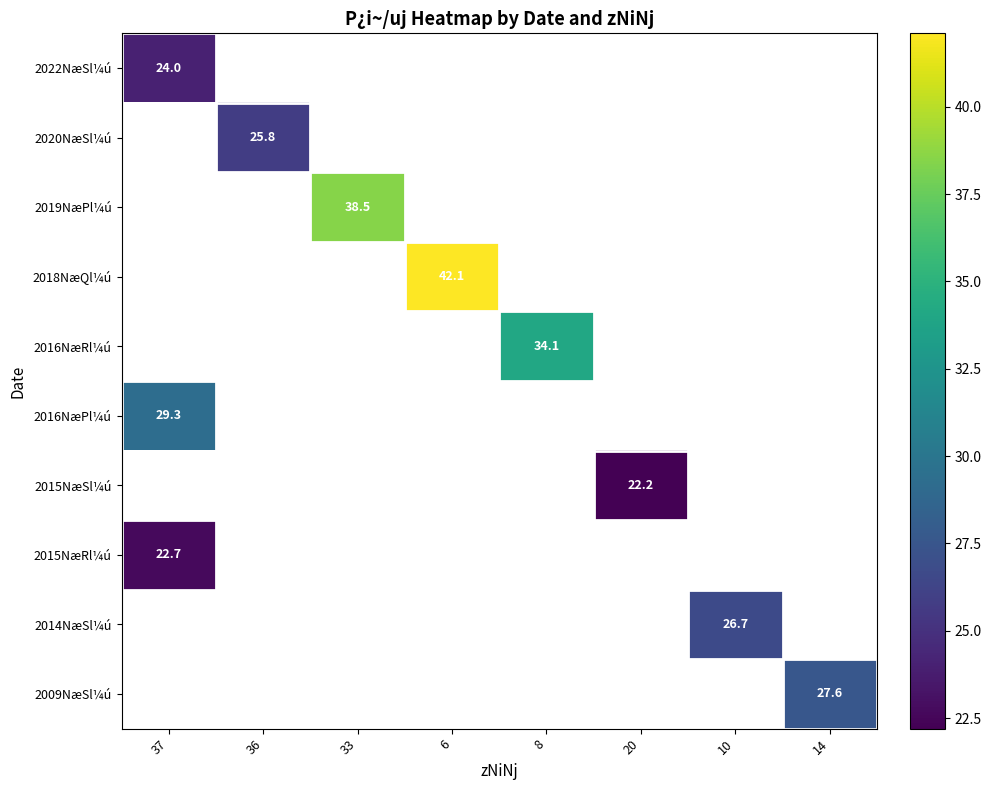

The value of 2015NæSl¼ú at 20 is 8.9. True or false?

False